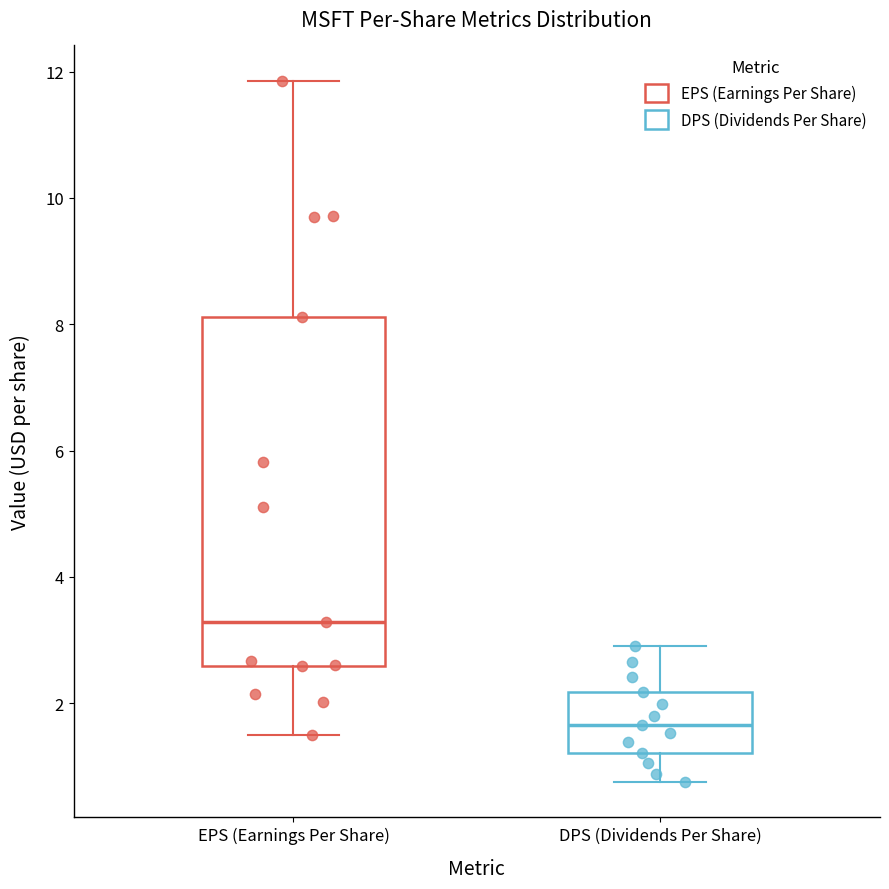

Reading left to right, read every box against the y-axis: the position of its median line, the range the box covers, and the ends of its whiskers. The values are not printed on the chart, so give them approximately, as read against the axis.

EPS (Earnings Per Share): median 3.2, box 2.6 to 8.2, whiskers 1.4 to 11.8
DPS (Dividends Per Share): median 1.6, box 1.2 to 2.2, whiskers 0.8 to 3.0